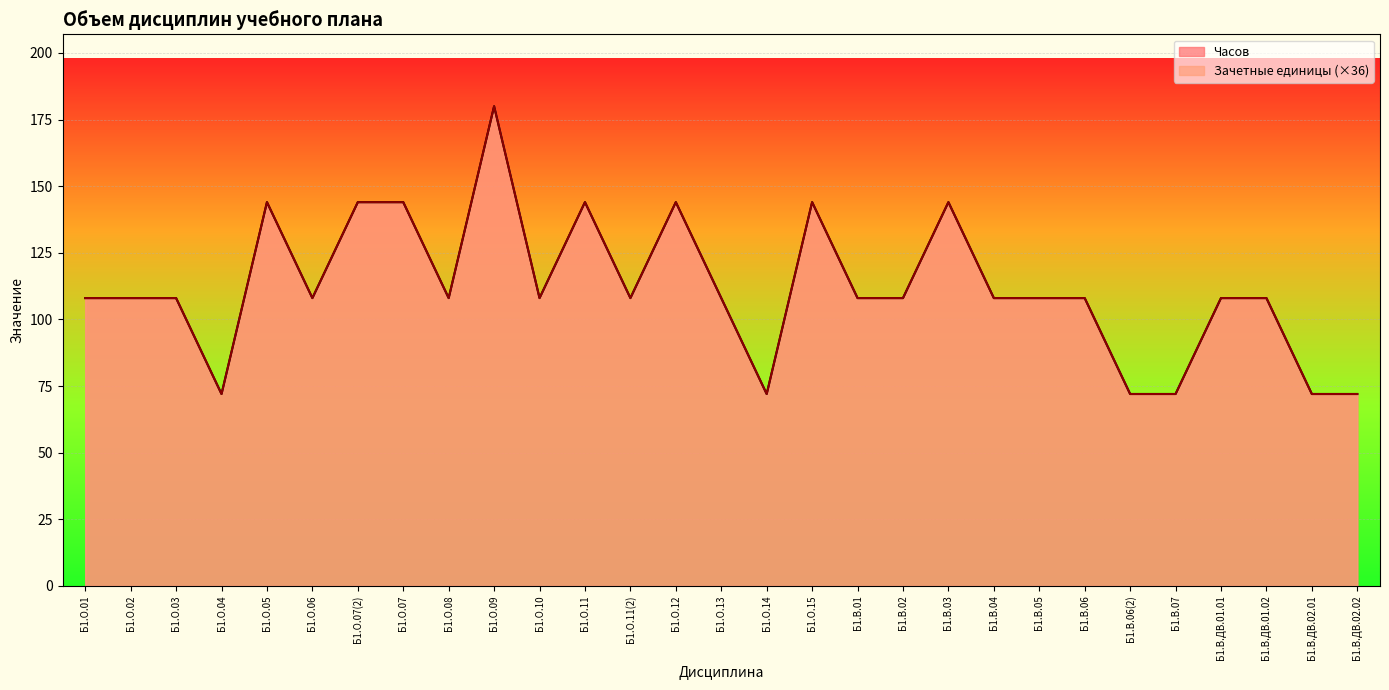

Does the chart display data point markers on the line(s)?

No